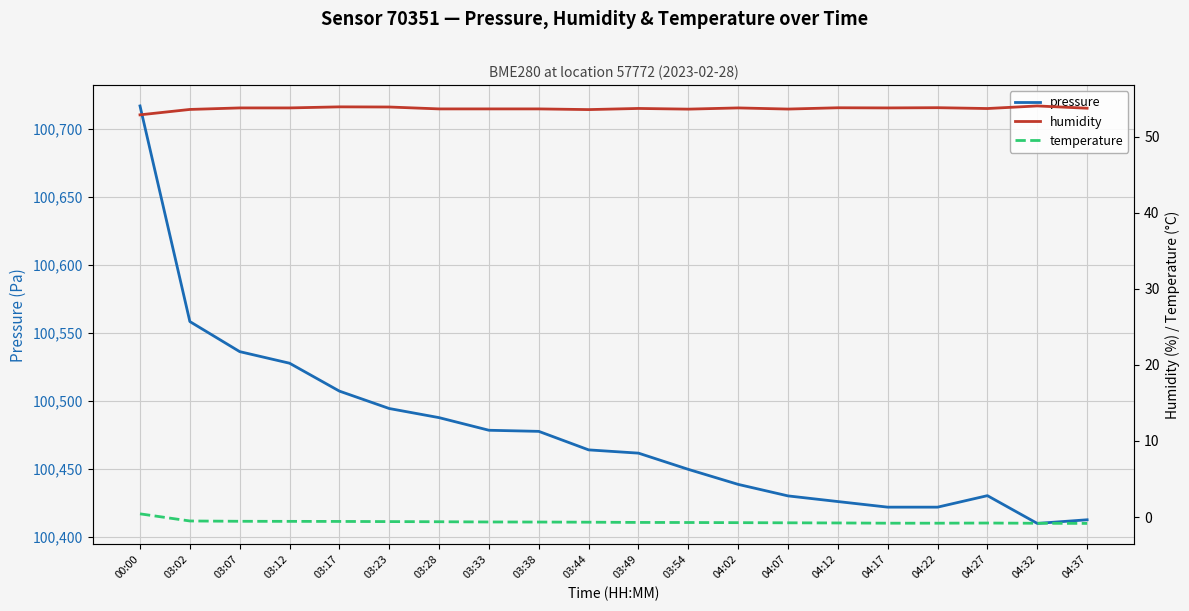

Which label corresponds to the smallest value in the chart?

04:37